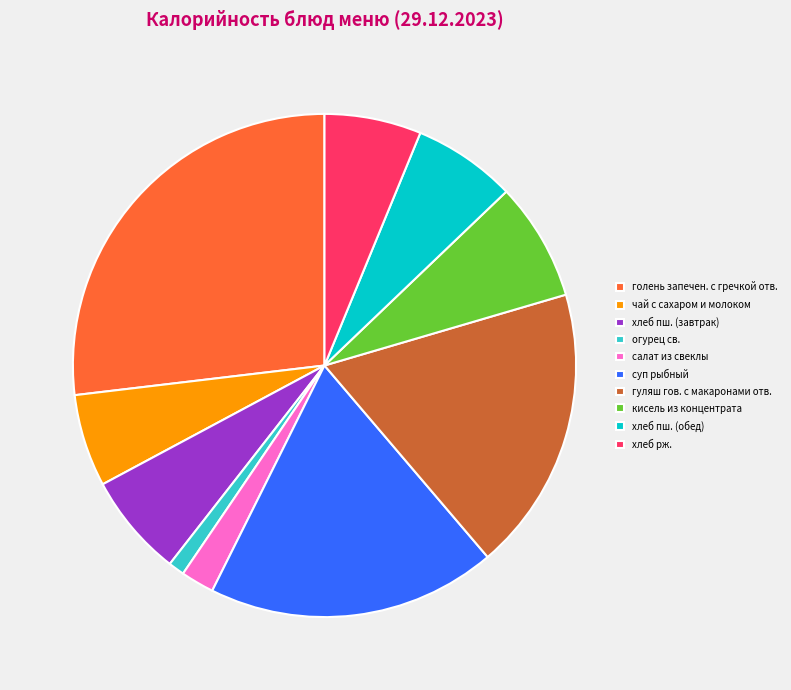

Which slice is the smallest?

огурец св.